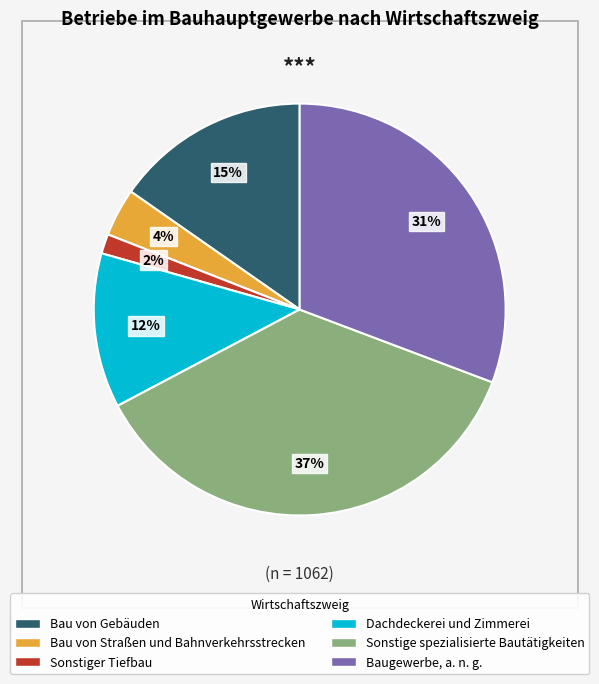

How many slices are in this pie chart?

6